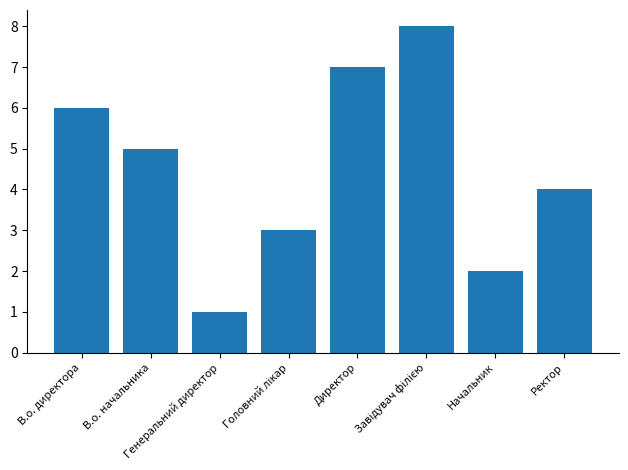

What is the smallest value displayed?

1